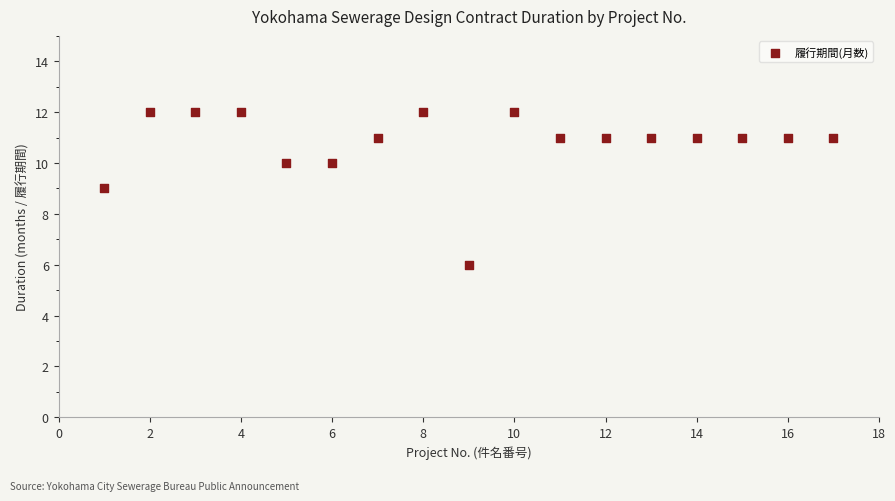

What is the range of X values (max minus min)?

16